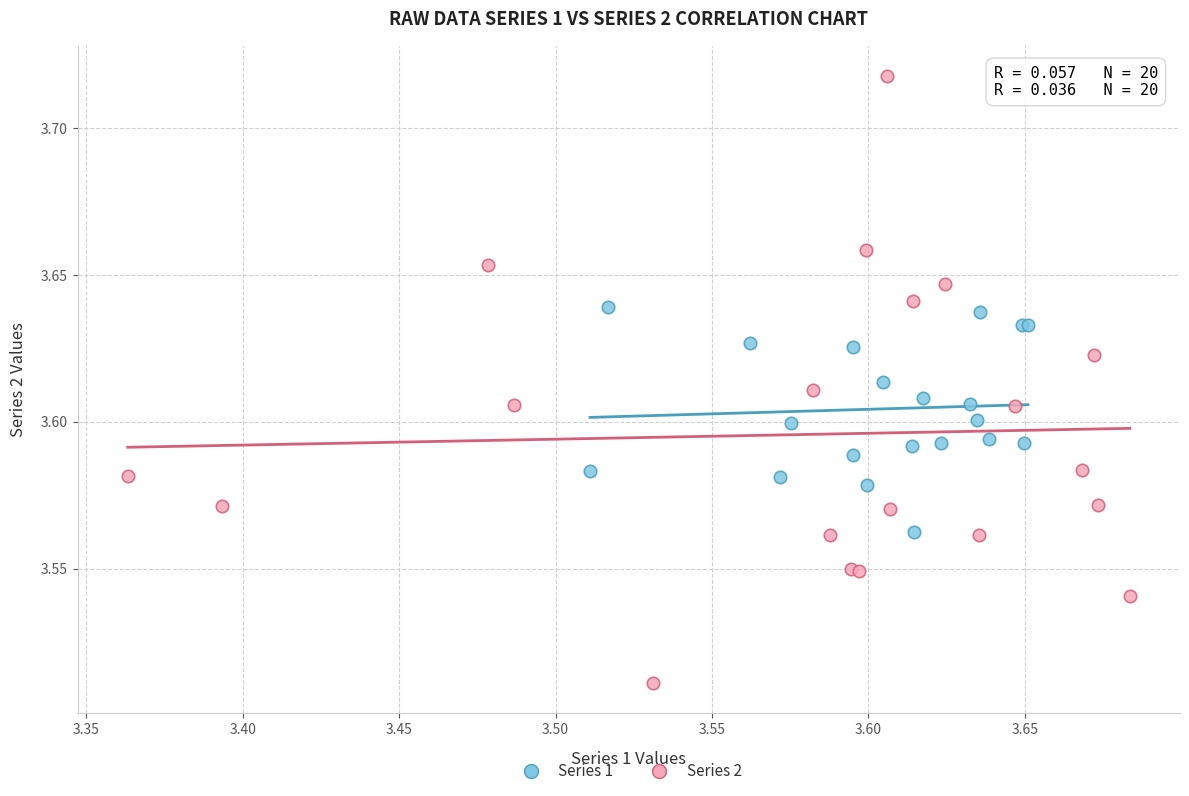

What are all the series names shown in the legend?

Series 1, Series 2